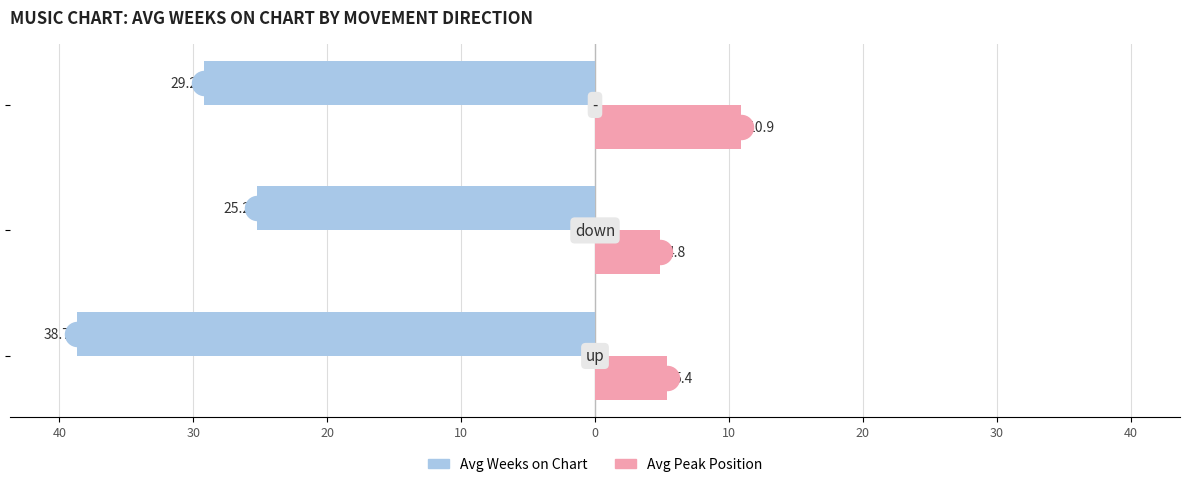

Which series has the widest spread of Y values?

Avg Weeks on Chart